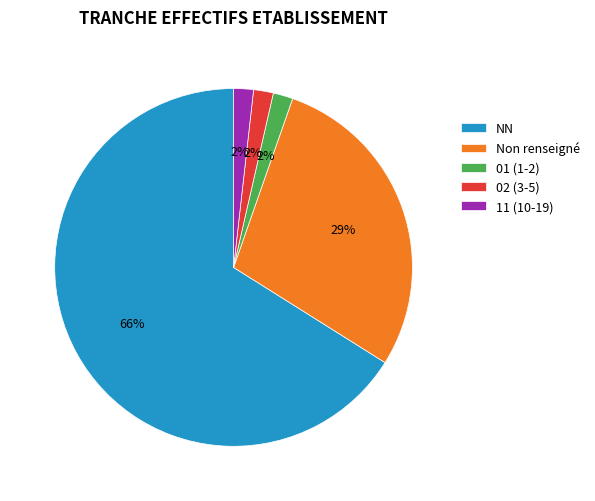

How many segments does this pie chart have?

5